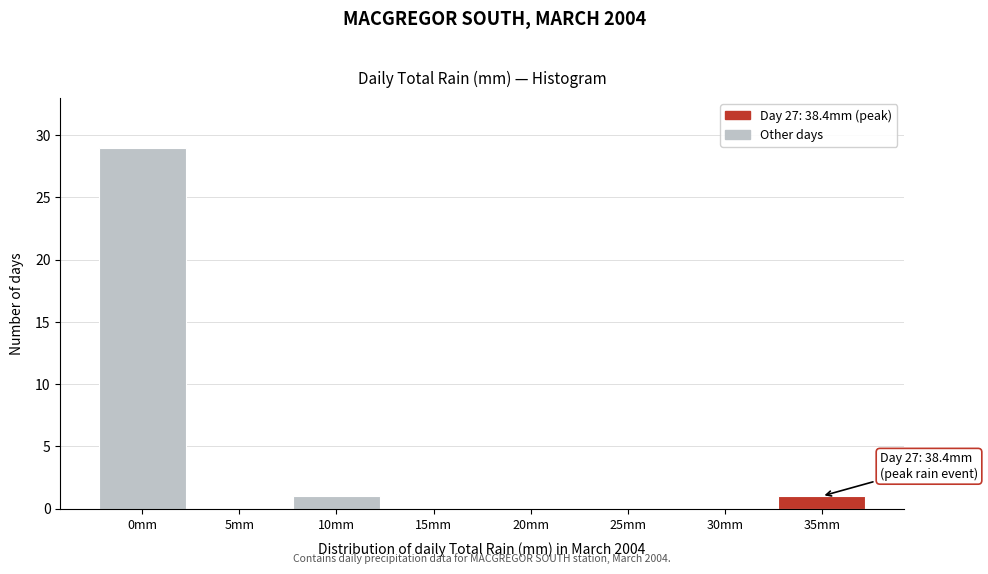

Reading left to right, extract all data points from this chart.

0mm=29	5mm=0	10mm=1	15mm=0	20mm=0	25mm=0	30mm=0	35mm=1